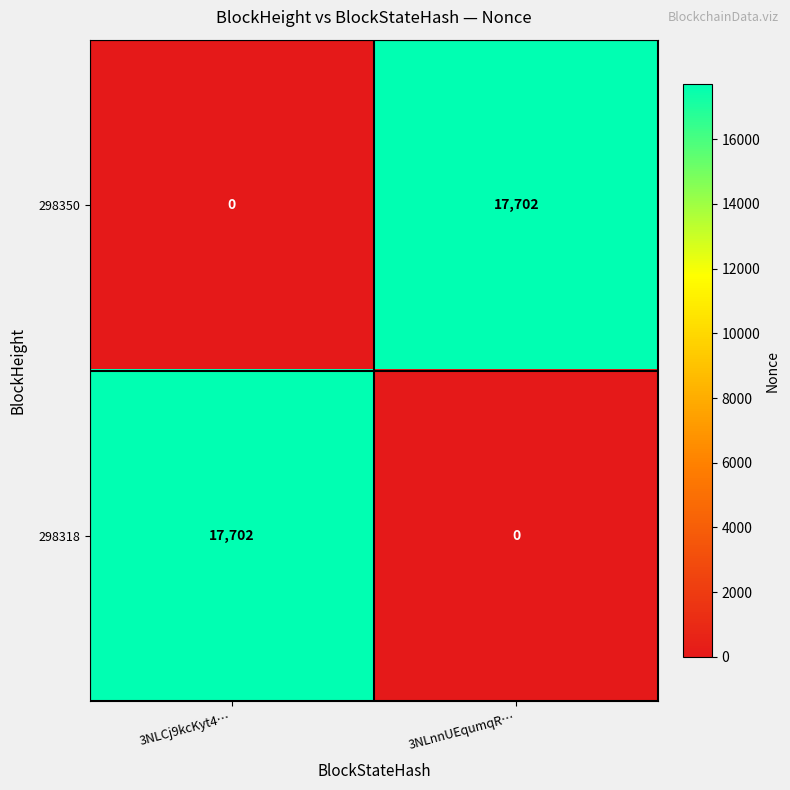

What is the total value across all series at 3NLCj9kcKyt4…?

17702